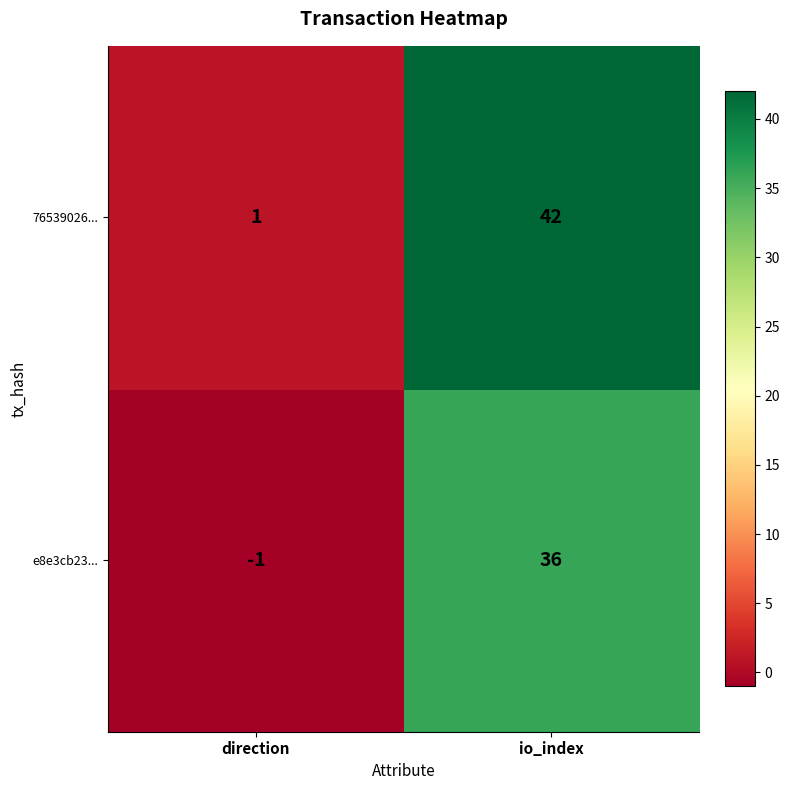

True or false: e8e3cb23... has a value of -1 at direction.

True